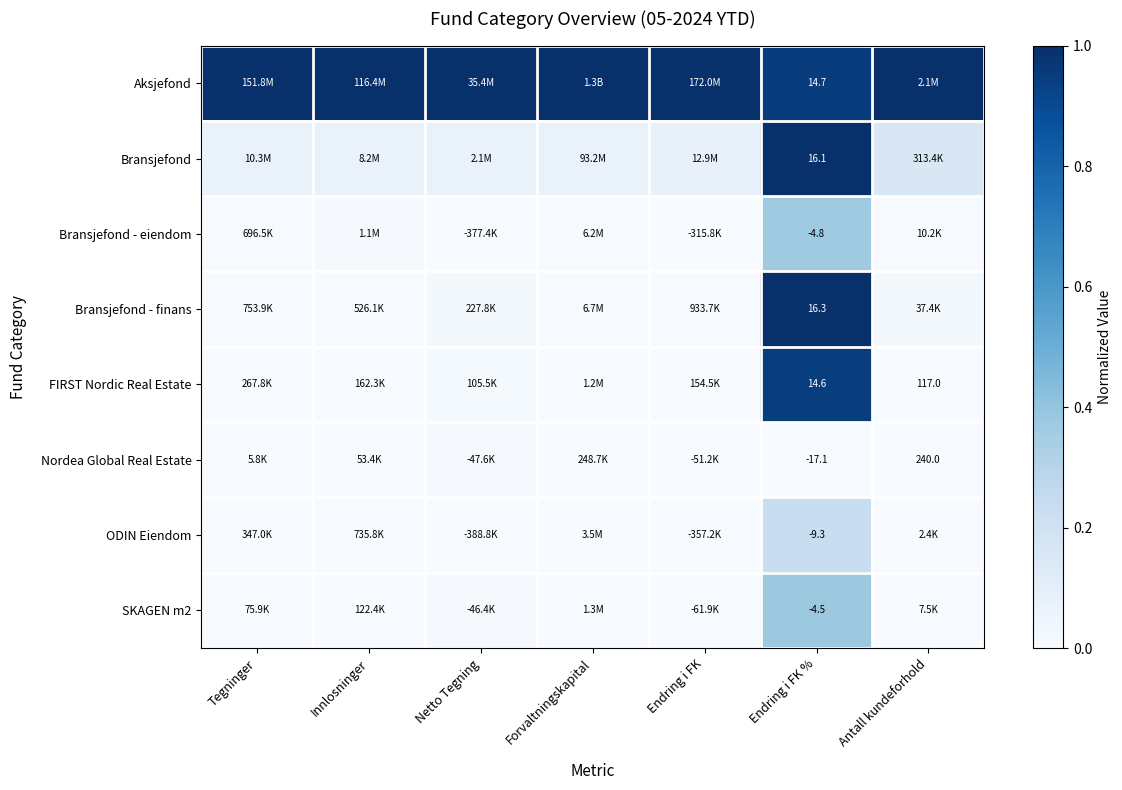

Rank the categories by FIRST Nordic Real Estate value from highest to lowest.

Endring i FK %, Netto Tegning, Endring i FK, Tegninger, Innlosninger, Forvaltningskapital, Antall kundeforhold